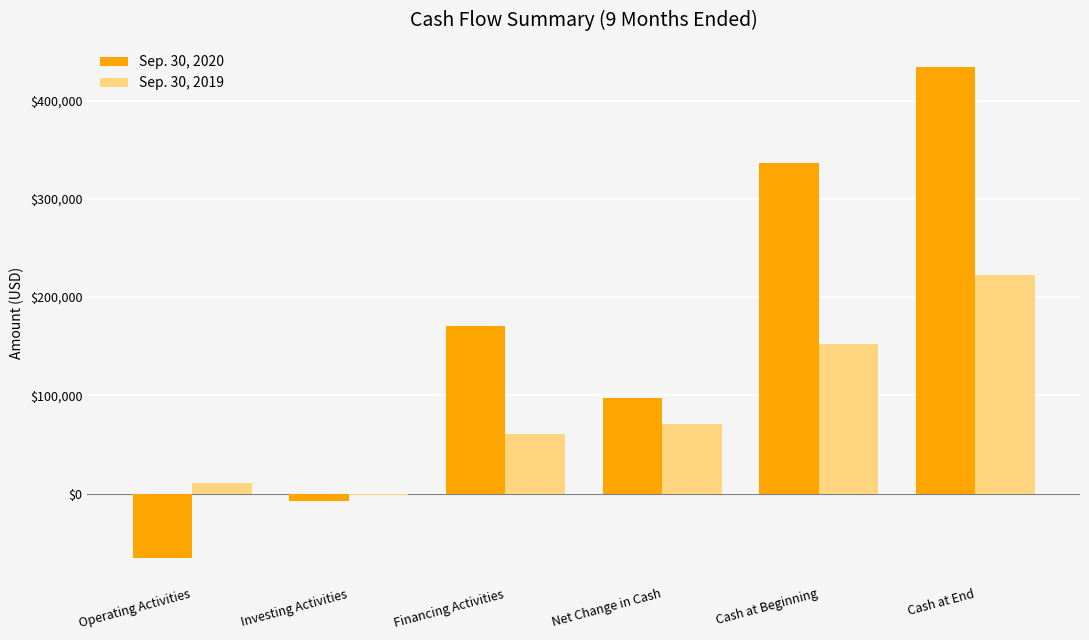

What is the total value across all series at Financing Activities?

231445